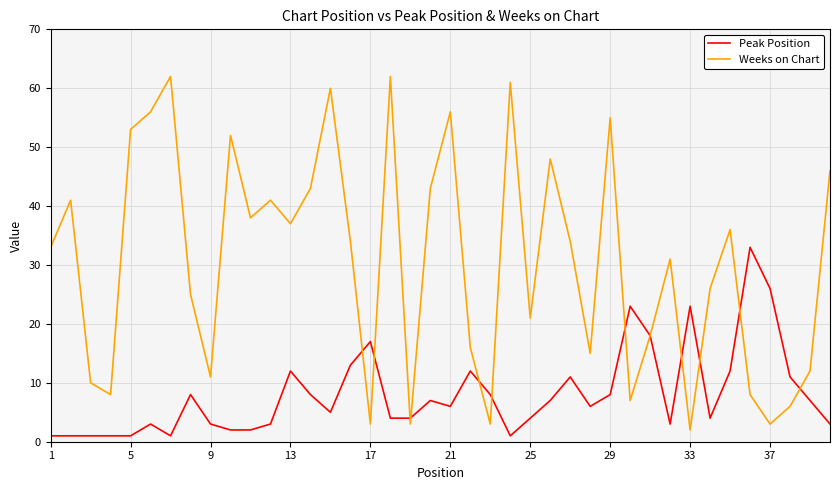

What is the highest value of the Peak Position series?

33